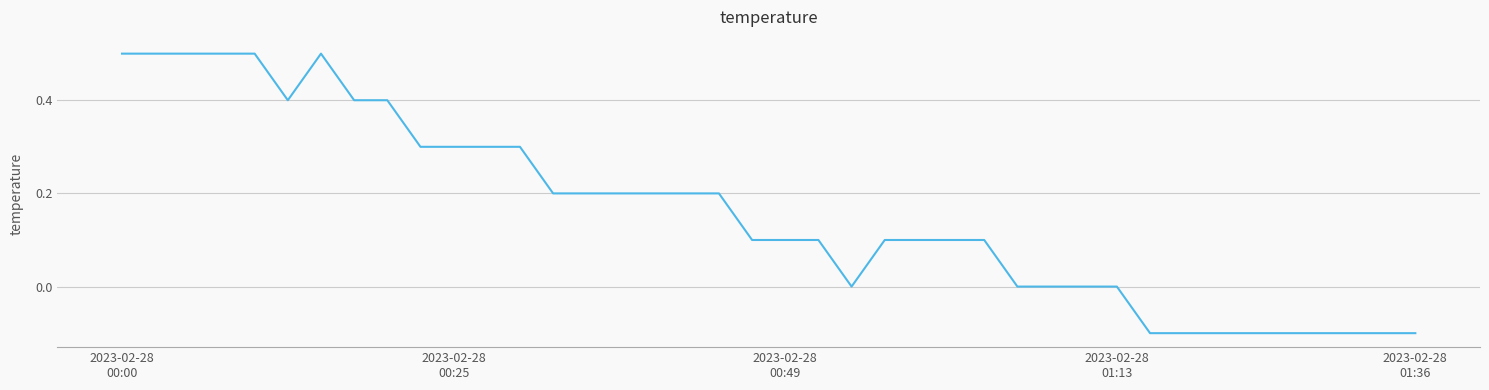

What is the maximum value shown in the chart?

0.5